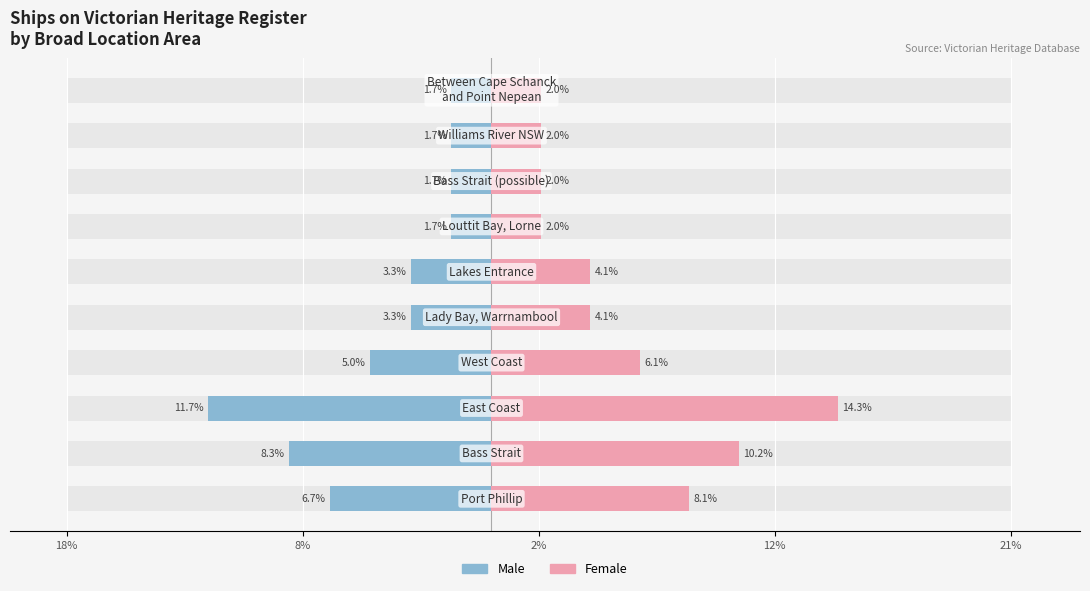

Which series has the largest total across all categories?

Female